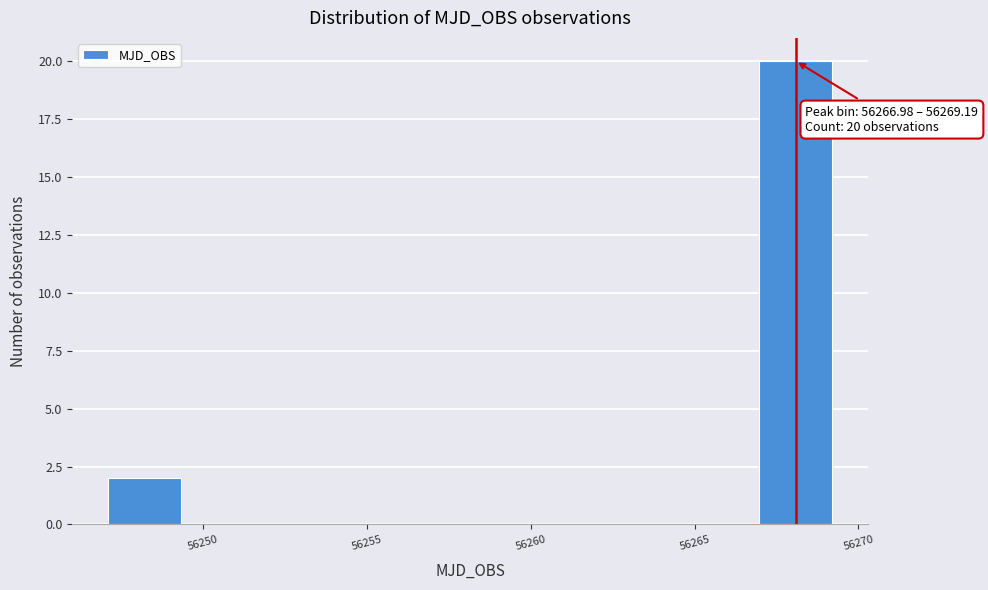

Over which range of the x-axis is the bar tallest?

56267.0 to 56269.0